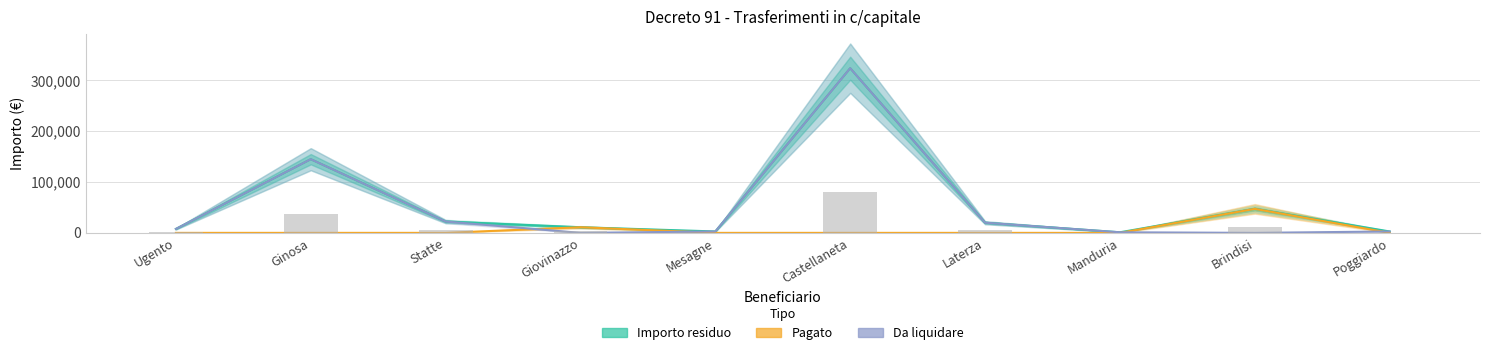

List the labels in order of Da liquidare value, largest first.

Castellaneta, Ginosa, Statte, Laterza, Ugento, Mesagne, Poggiardo, Manduria, Giovinazzo, Brindisi